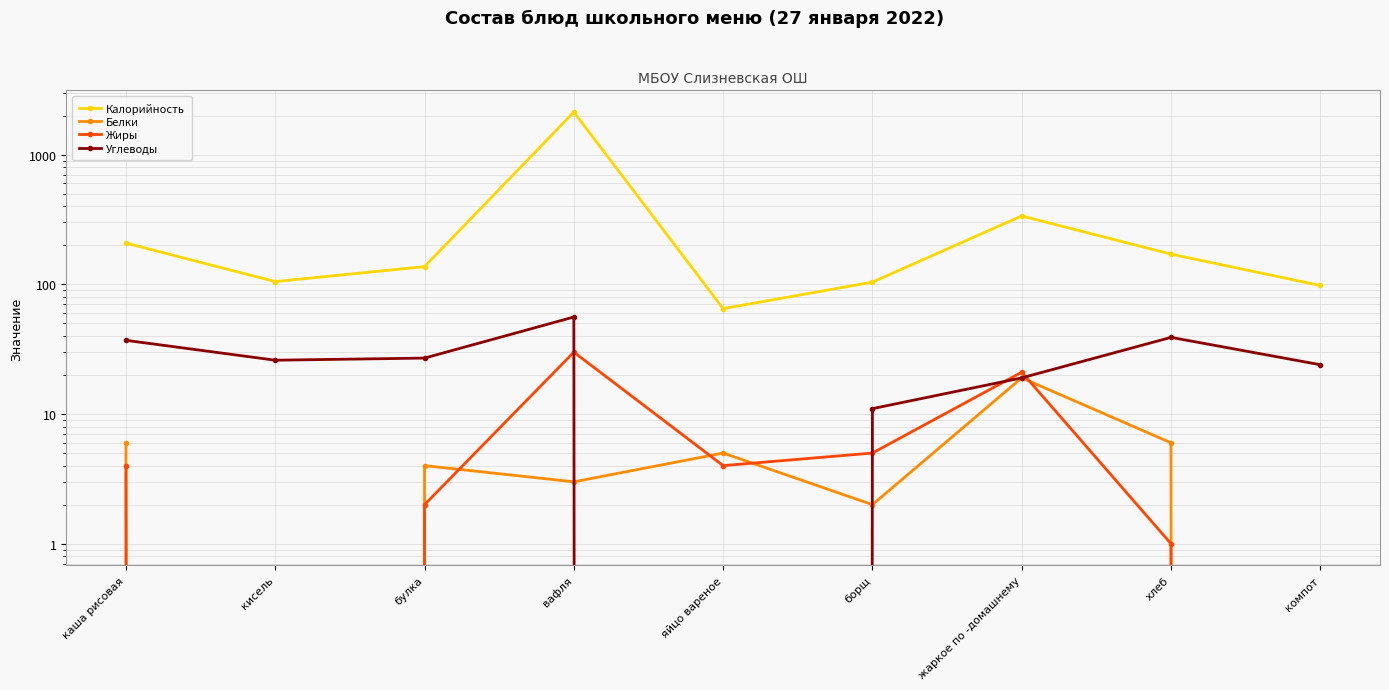

How many data points in Калорийность are above 137?

4